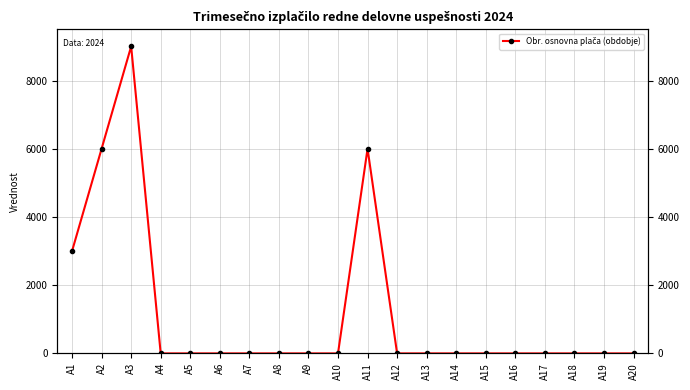

Is it true that the value at A4 is 4476?

False